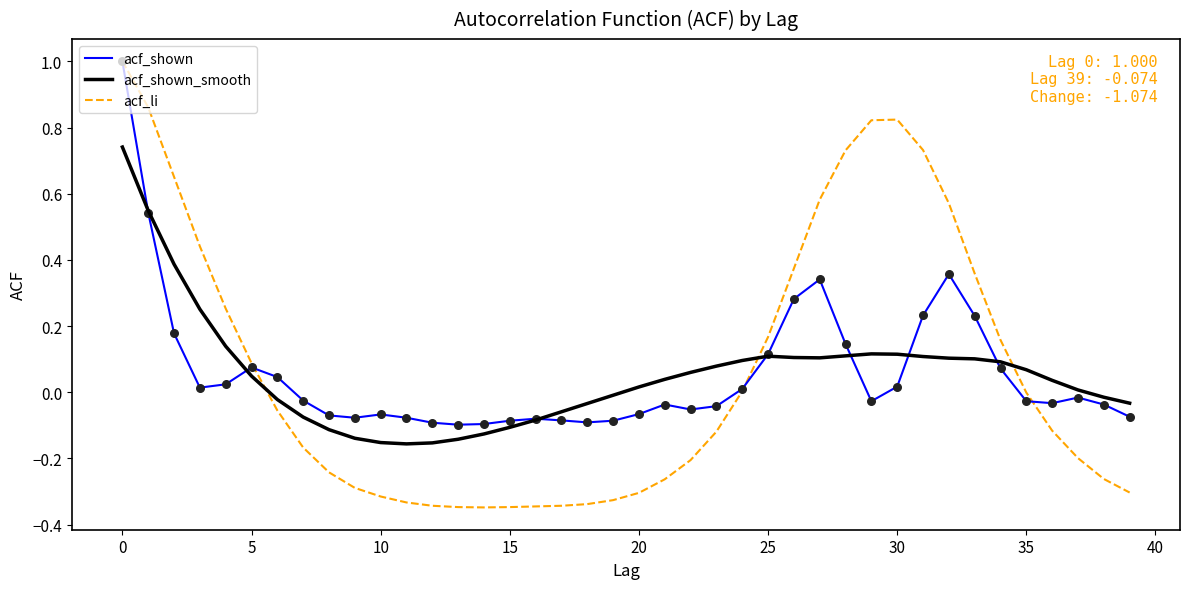

What is the maximum value for acf_shown?

1.0